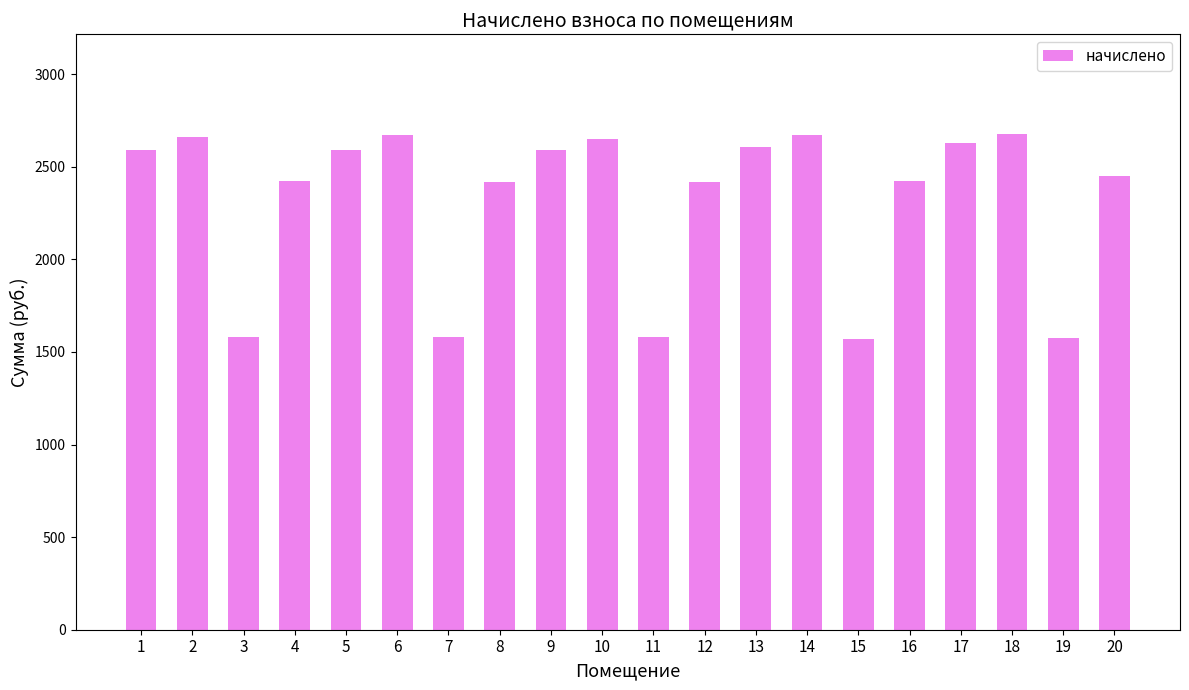

What is the change in value from 2 to 12?

-240.4